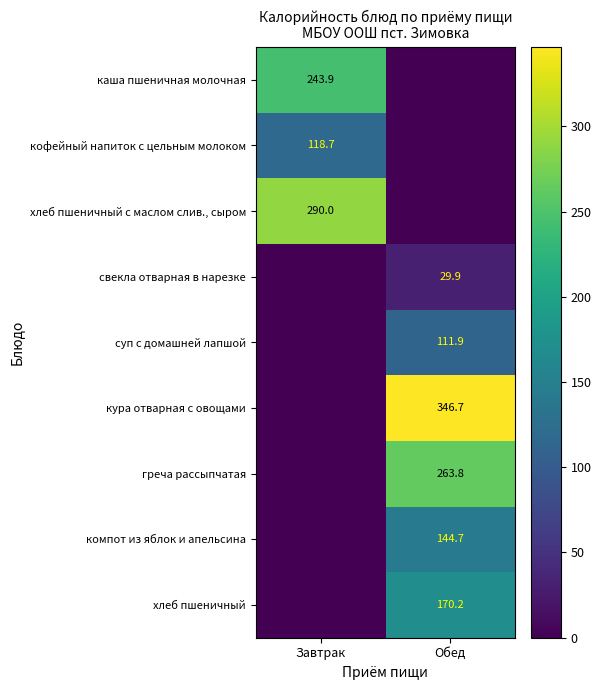

True or false: каша пшеничная молочная has a value of 81.4 at Завтрак.

False